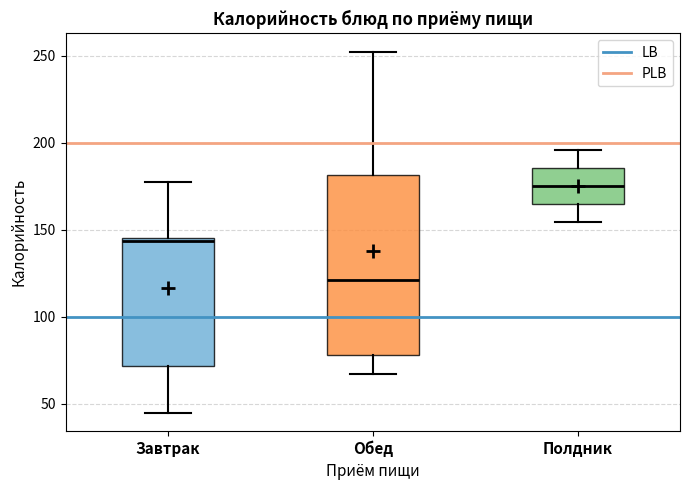

Reading left to right, read every box against the y-axis: the position of its median line, the range the box covers, and the ends of its whiskers. The values are not printed on the chart, so give them approximately, as read against the axis.

Завтрак: median 145 (just below the box's upper edge), box 70 to 145, whiskers 45 to 175
Обед: median 120, box 80 to 180, whiskers 65 to 250
Полдник: median 175, box 165 to 185, whiskers 155 to 195